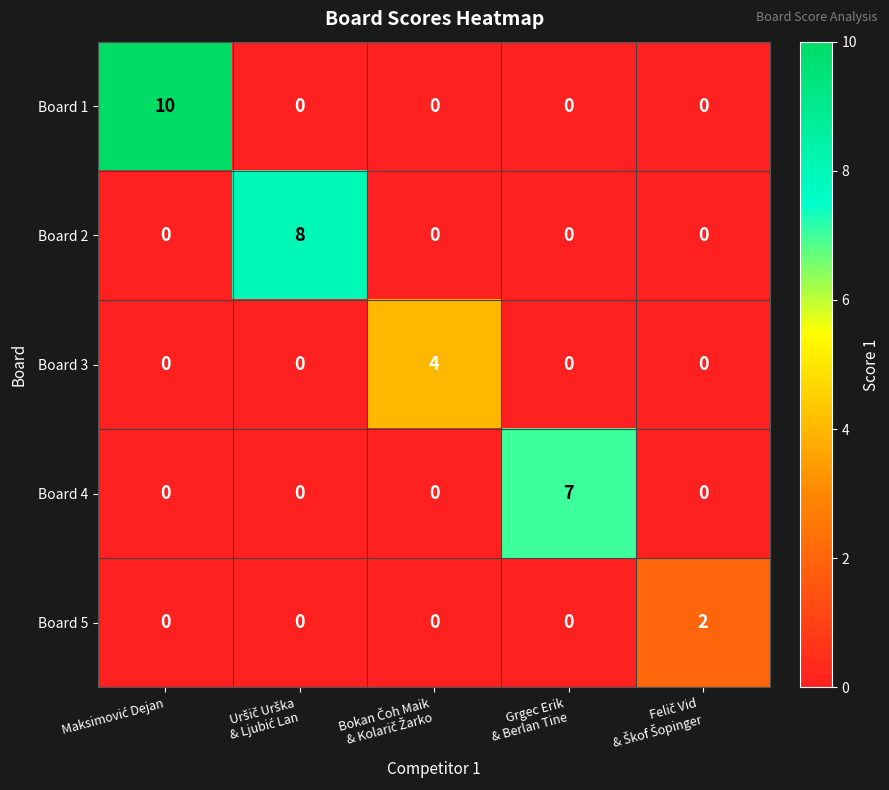

Rank the series by their maximum value, from highest to lowest.

Board 1, Board 2, Board 4, Board 3, Board 5